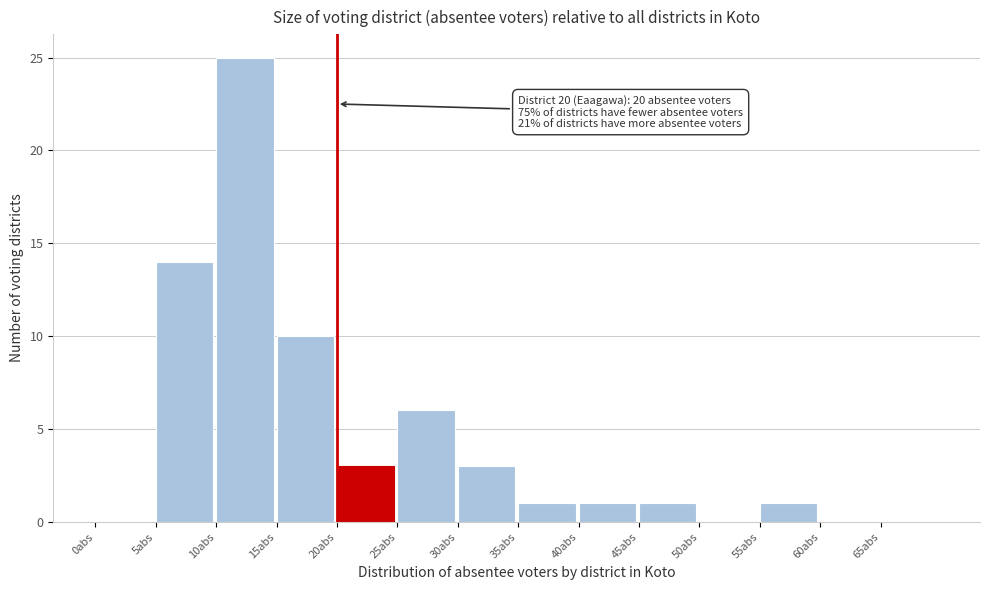

Over which range of the x-axis is the bar tallest?

10 to 15